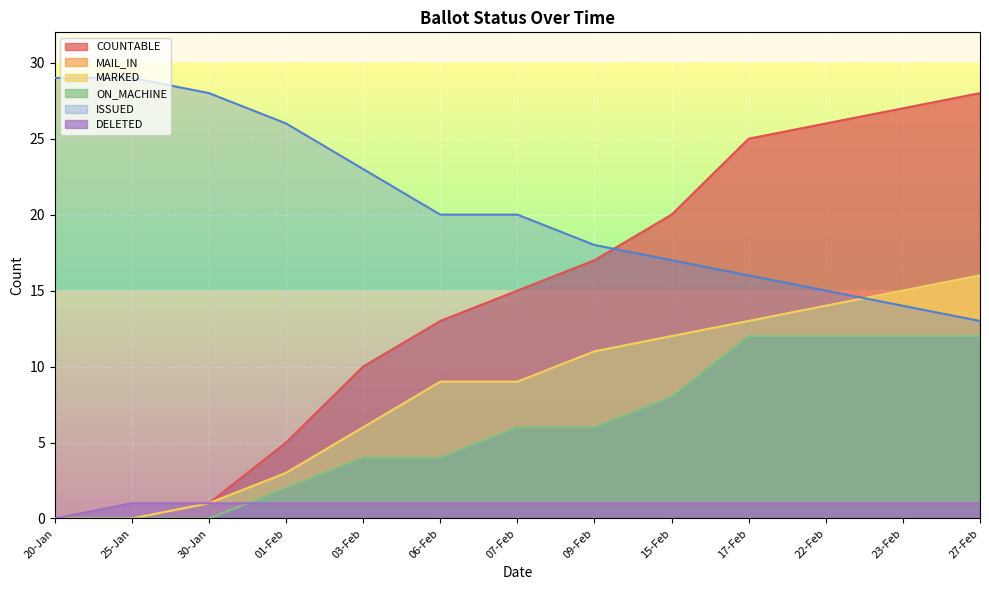

List the labels in order of ON_MACHINE value, smallest first.

20-Jan, 25-Jan, 30-Jan, 01-Feb, 03-Feb, 06-Feb, 07-Feb, 09-Feb, 15-Feb, 17-Feb, 22-Feb, 23-Feb, 27-Feb